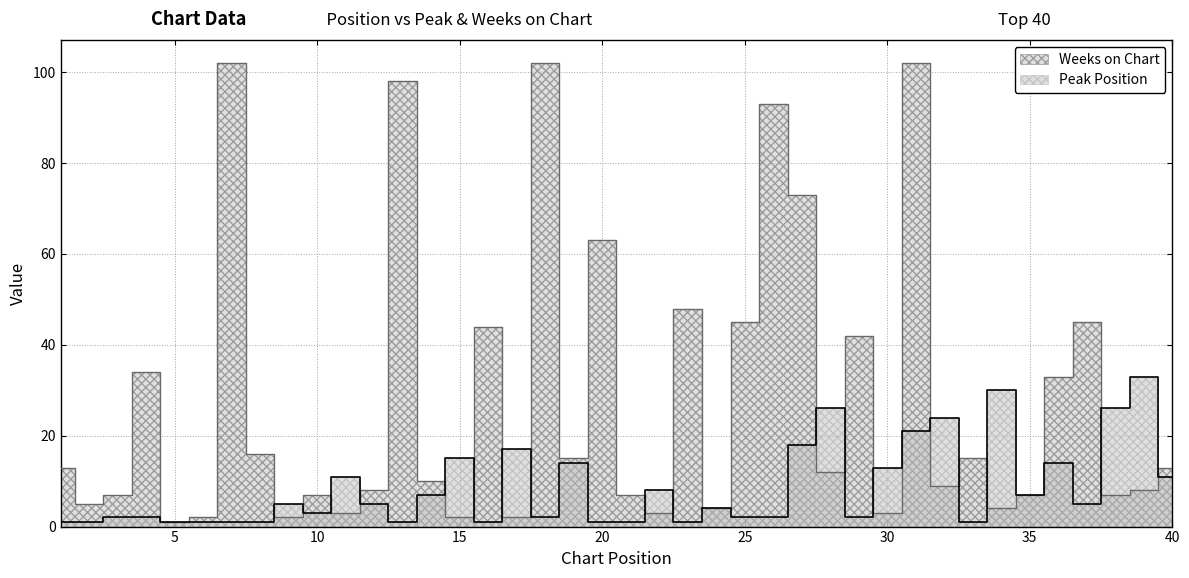

What is the value of the Peak Position point at the 18th from the left?

2